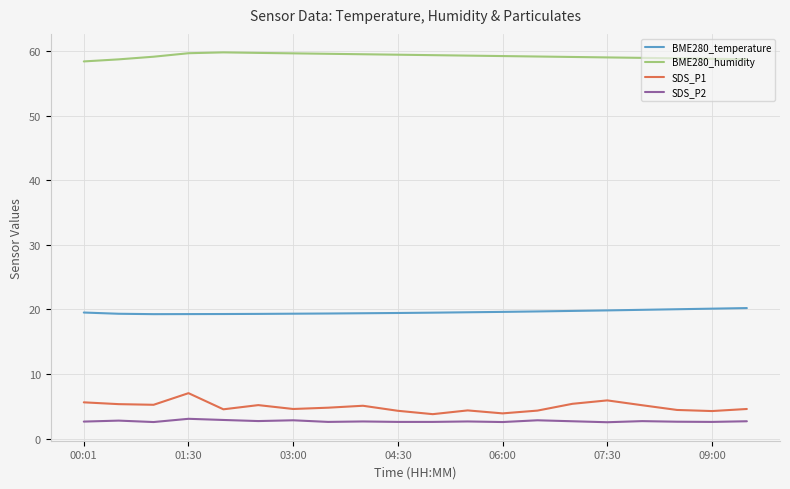

What is the greatest value displayed?

59.8